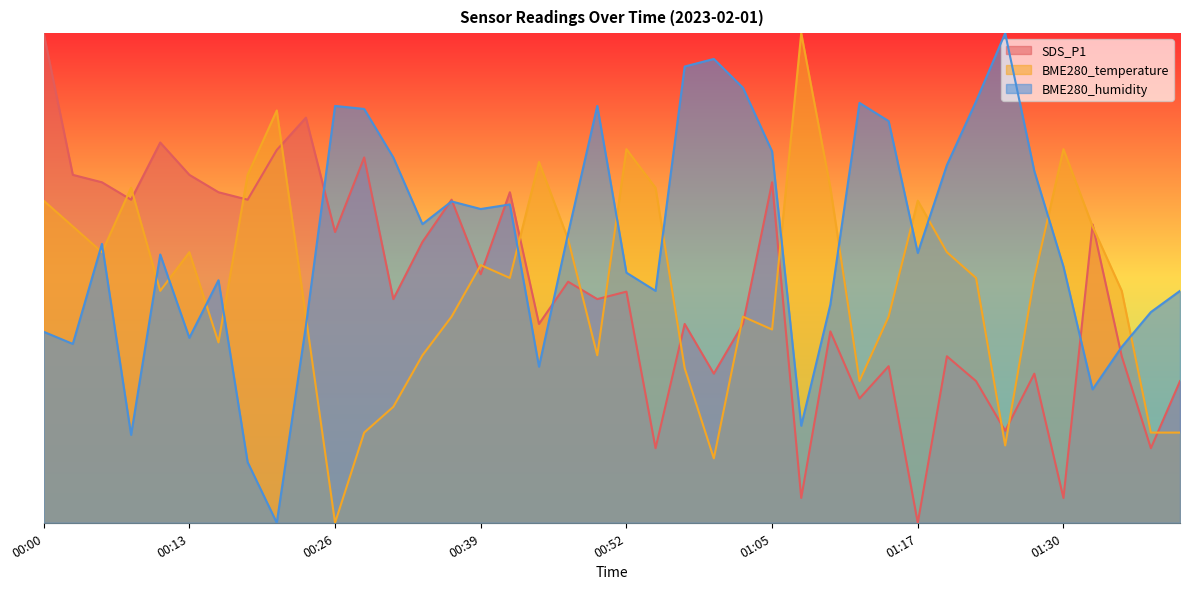

Reading right to left, list all the values displayed in this chart.

SDS_P1: 01:40=0.3	01:38=0.2	01:35=0.3	01:33=0.6	01:30=0.1	01:28=0.3	01:25=0.2	01:23=0.3	01:20=0.3	01:17=0.0	01:15=0.3	01:12=0.3	01:10=0.4	01:07=0.1	01:05=0.7	01:02=0.4	01:00=0.3	00:57=0.4	00:54=0.2	00:52=0.5	00:49=0.5	00:47=0.5	00:44=0.4	00:42=0.7	00:39=0.5	00:37=0.7	00:34=0.6	00:31=0.5	00:29=0.7	00:26=0.6	00:24=0.8	00:21=0.8	00:19=0.7	00:16=0.7	00:13=0.7	00:11=0.8	00:08=0.7	00:06=0.7	00:03=0.7	00:00=1.0
BME280_temperature: 01:40=0.2	01:38=0.2	01:35=0.5	01:33=0.6	01:30=0.8	01:28=0.5	01:25=0.2	01:23=0.5	01:20=0.6	01:17=0.7	01:15=0.4	01:12=0.3	01:10=0.7	01:07=1.0	01:05=0.4	01:02=0.4	01:00=0.1	00:57=0.3	00:54=0.7	00:52=0.8	00:49=0.3	00:47=0.6	00:44=0.7	00:42=0.5	00:39=0.5	00:37=0.4	00:34=0.3	00:31=0.2	00:29=0.2	00:26=0.0	00:24=0.4	00:21=0.8	00:19=0.7	00:16=0.4	00:13=0.6	00:11=0.5	00:08=0.7	00:06=0.6	00:03=0.6	00:00=0.7
BME280_humidity: 01:40=0.5	01:38=0.4	01:35=0.4	01:33=0.3	01:30=0.5	01:28=0.7	01:25=1.0	01:23=0.9	01:20=0.7	01:17=0.6	01:15=0.8	01:12=0.9	01:10=0.4	01:07=0.2	01:05=0.8	01:02=0.9	01:00=0.9	00:57=0.9	00:54=0.5	00:52=0.5	00:49=0.9	00:47=0.6	00:44=0.3	00:42=0.7	00:39=0.6	00:37=0.7	00:34=0.6	00:31=0.7	00:29=0.8	00:26=0.9	00:24=0.4	00:21=0.0	00:19=0.1	00:16=0.5	00:13=0.4	00:11=0.5	00:08=0.2	00:06=0.6	00:03=0.4	00:00=0.4